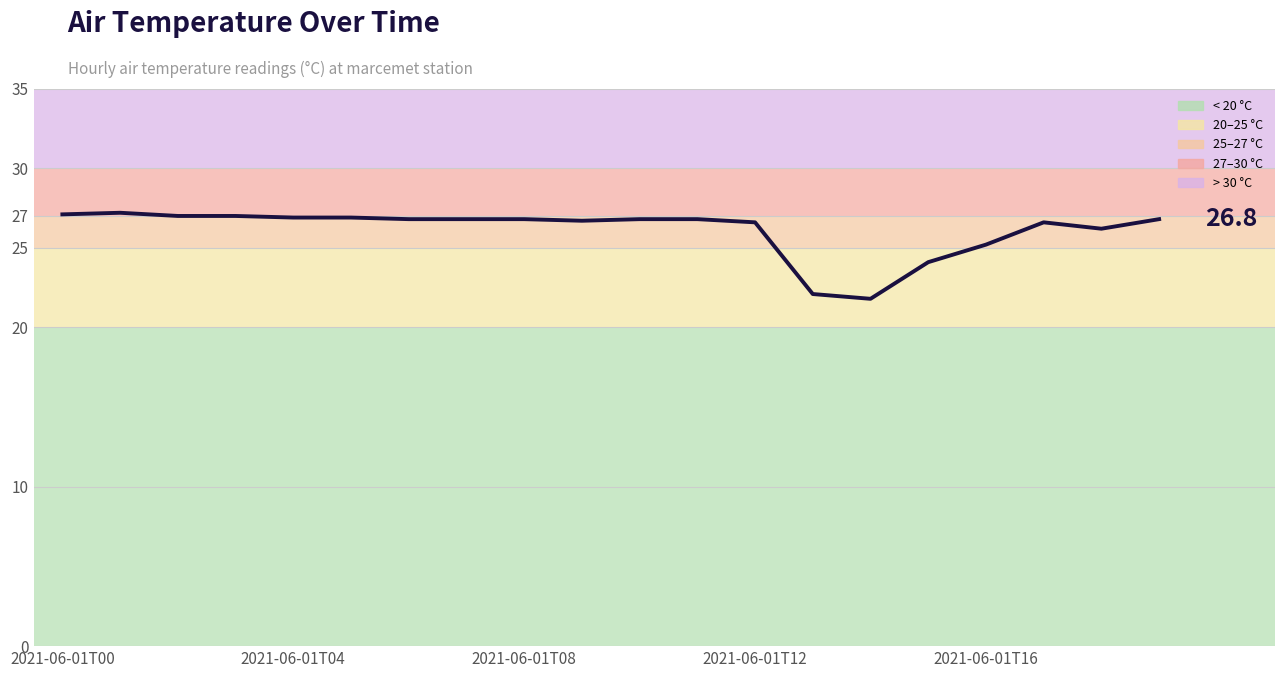

What is the difference between the second highest and minimum values?

5.3